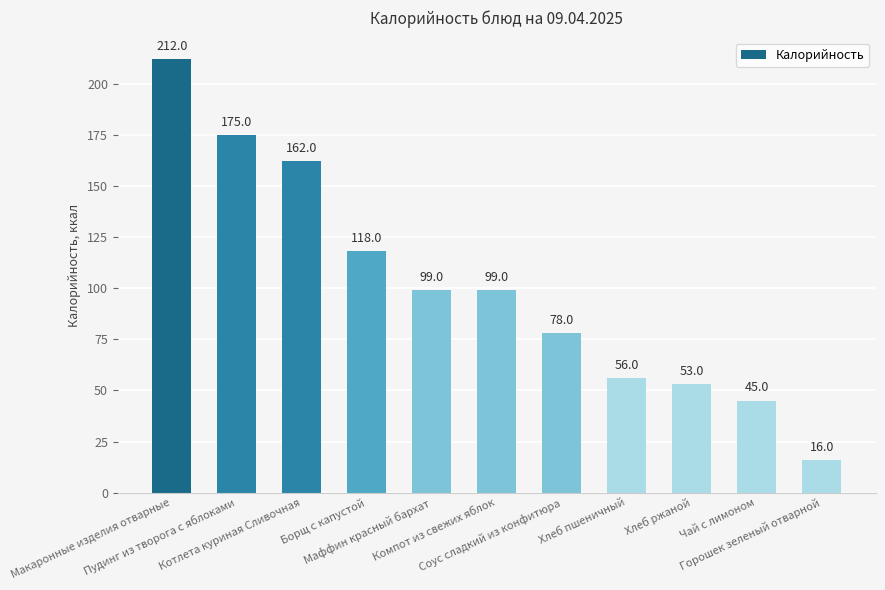

Where is the data nearest to the value 114?

Борщ с капустой